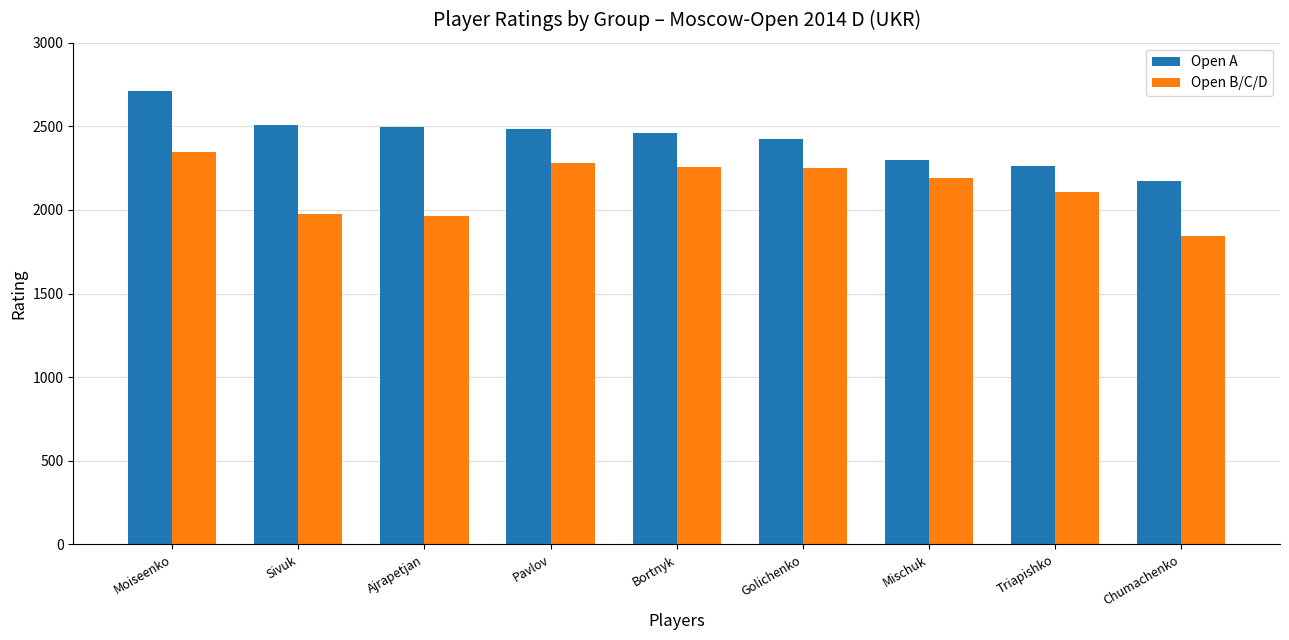

Where is Open B/C/D nearest to the value 2095?

Triapishko